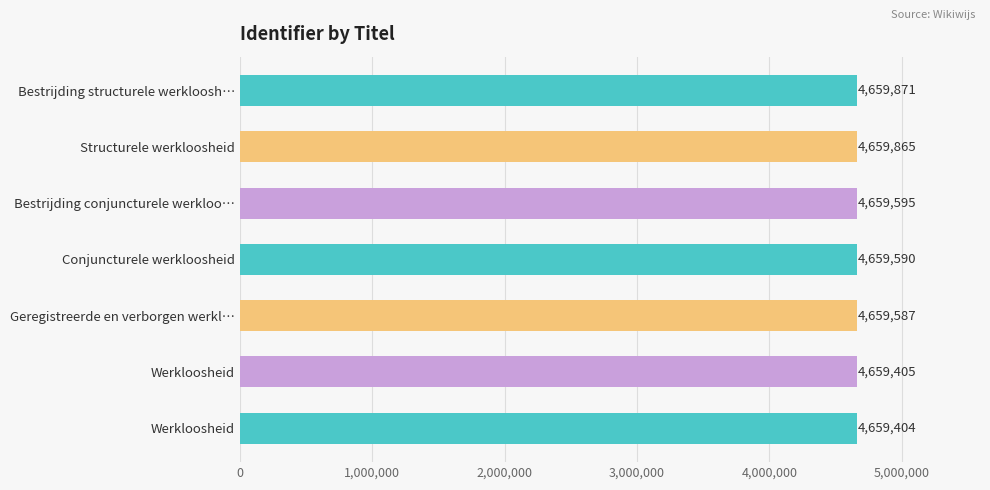

How many bars are there in total?

7